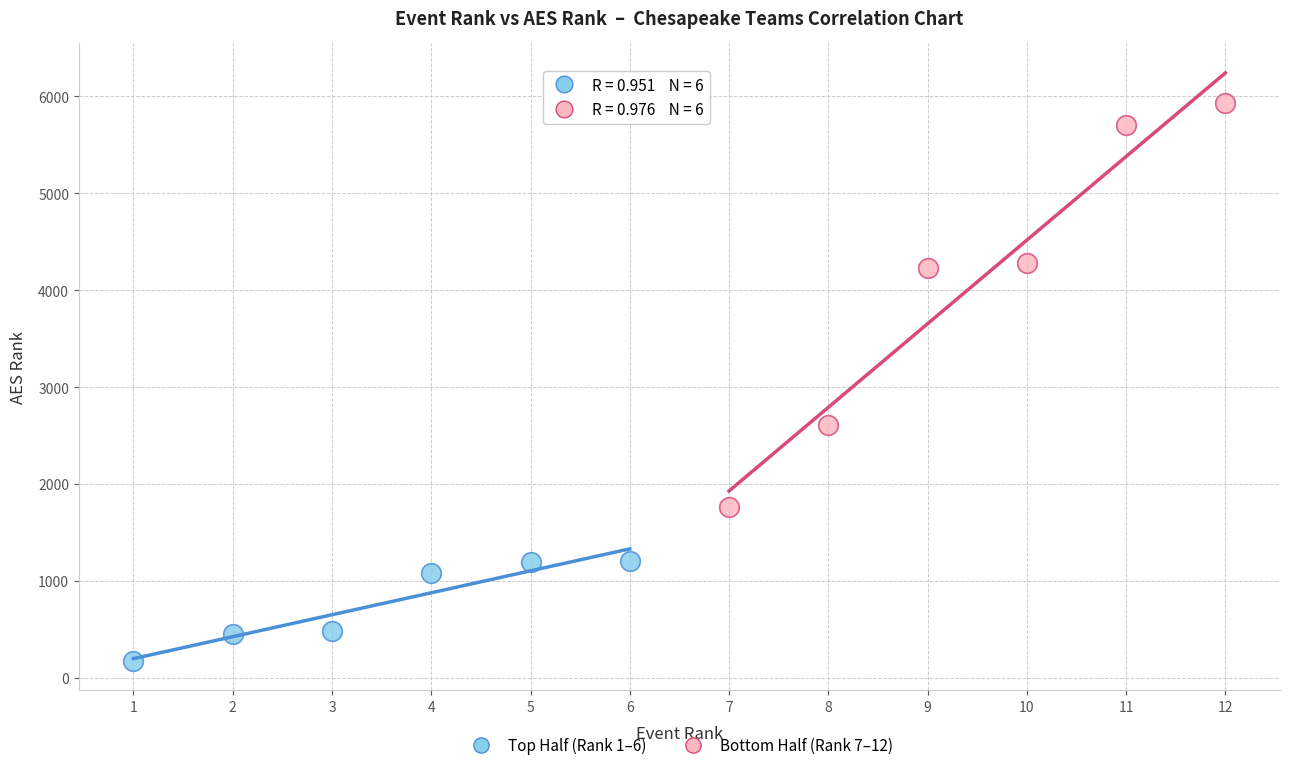

Which series has the largest Y range (max minus min)?

Bottom Half (Rank 7–12)